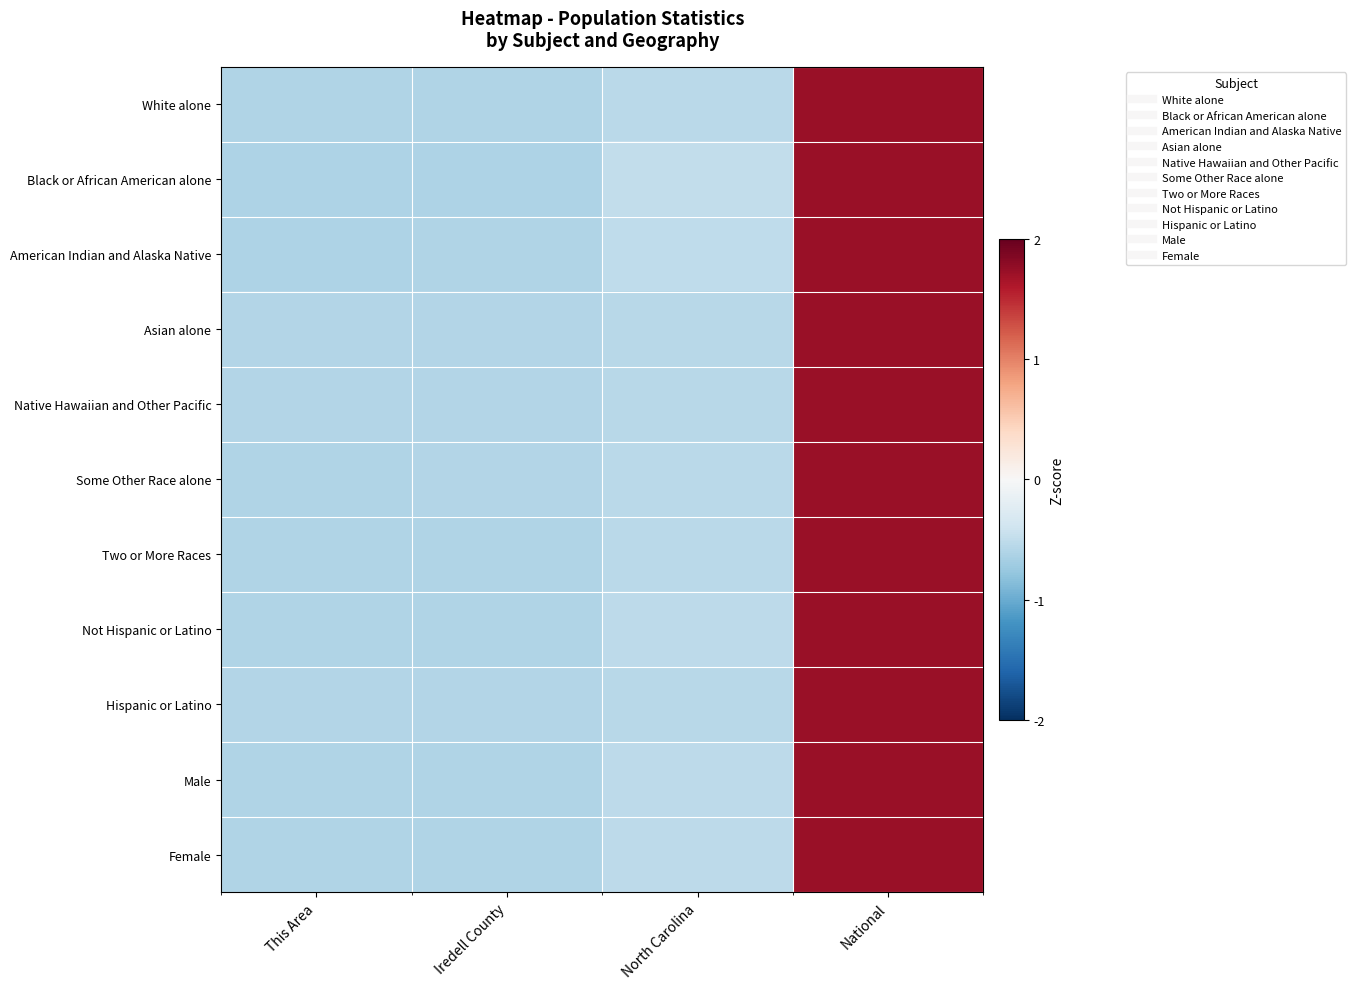

What is the difference between the highest and lowest values at North Carolina?

0.1